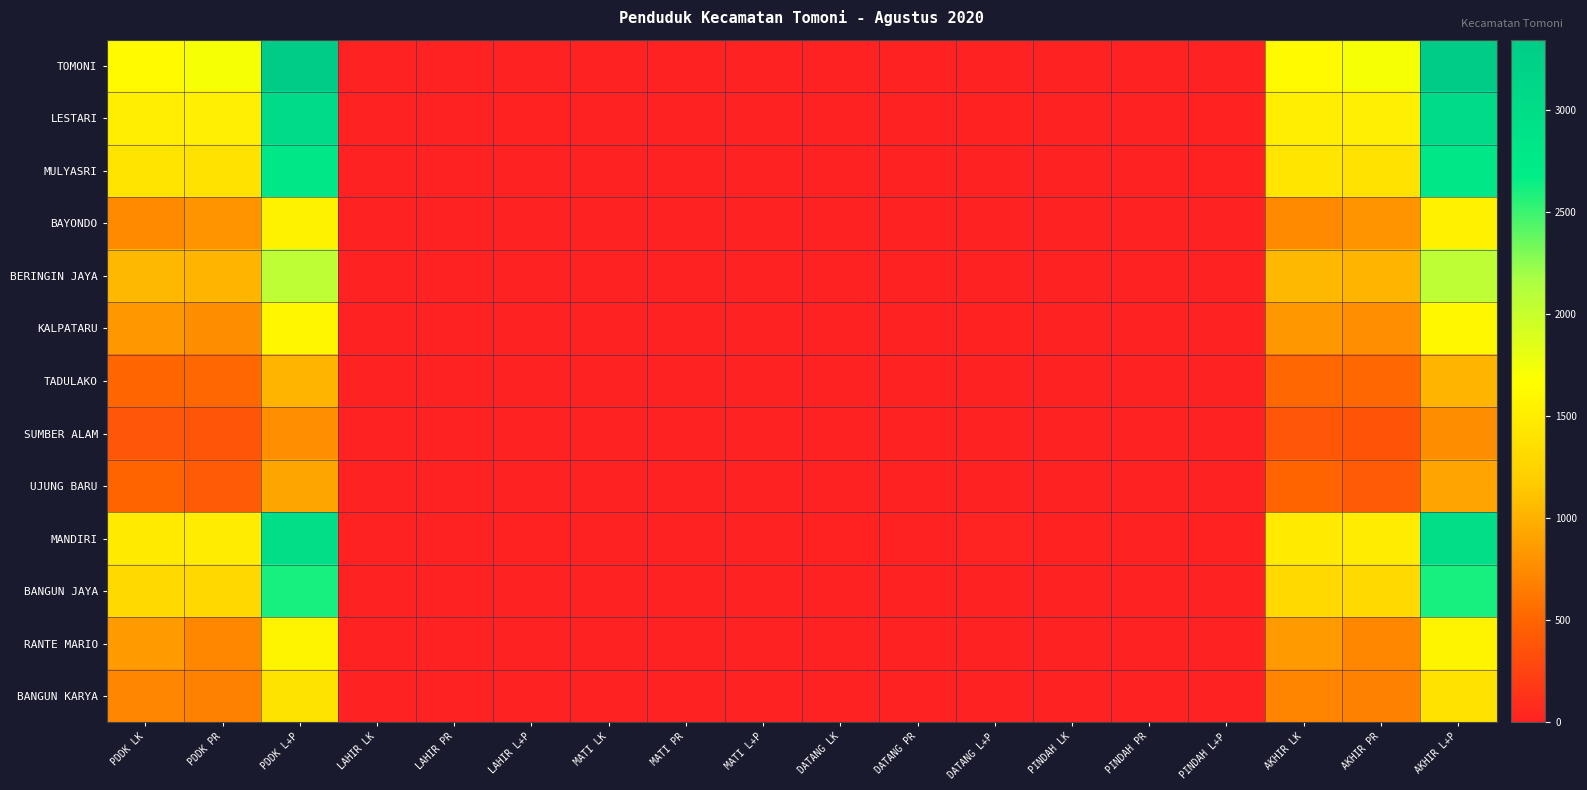

Reading right to left, what are all the values shown in this chart?

TOMONI: AKHIR L+P=3346	AKHIR PR=1715	AKHIR LK=1631	PINDAH L+P=3	PINDAH PR=1	PINDAH LK=2	DATANG L+P=5	DATANG PR=3	DATANG LK=2	MATI L+P=1	MATI PR=1	MATI LK=0	LAHIR L+P=4	LAHIR PR=1	LAHIR LK=3	PDDK L+P=3341	PDDK PR=1713	PDDK LK=1628
LESTARI: AKHIR L+P=3035	AKHIR PR=1521	AKHIR LK=1514	PINDAH L+P=8	PINDAH PR=2	PINDAH LK=6	DATANG L+P=7	DATANG PR=4	DATANG LK=3	MATI L+P=3	MATI PR=1	MATI LK=2	LAHIR L+P=7	LAHIR PR=2	LAHIR LK=5	PDDK L+P=3032	PDDK PR=1518	PDDK LK=1514
MULYASRI: AKHIR L+P=2806	AKHIR PR=1387	AKHIR LK=1419	PINDAH L+P=9	PINDAH PR=6	PINDAH LK=3	DATANG L+P=6	DATANG PR=3	DATANG LK=3	MATI L+P=1	MATI PR=1	MATI LK=0	LAHIR L+P=4	LAHIR PR=3	LAHIR LK=1	PDDK L+P=2806	PDDK PR=1388	PDDK LK=1418
BAYONDO: AKHIR L+P=1542	AKHIR PR=799	AKHIR LK=743	PINDAH L+P=2	PINDAH PR=2	PINDAH LK=0	DATANG L+P=1	DATANG PR=0	DATANG LK=1	MATI L+P=4	MATI PR=4	MATI LK=0	LAHIR L+P=1	LAHIR PR=1	LAHIR LK=0	PDDK L+P=1546	PDDK PR=804	PDDK LK=742
BERINGIN JAYA: AKHIR L+P=2064	AKHIR PR=1021	AKHIR LK=1043	PINDAH L+P=5	PINDAH PR=3	PINDAH LK=2	DATANG L+P=2	DATANG PR=1	DATANG LK=1	MATI L+P=0	MATI PR=0	MATI LK=0	LAHIR L+P=2	LAHIR PR=1	LAHIR LK=1	PDDK L+P=2065	PDDK PR=1022	PDDK LK=1043
KALPATARU: AKHIR L+P=1600	AKHIR PR=765	AKHIR LK=835	PINDAH L+P=2	PINDAH PR=2	PINDAH LK=0	DATANG L+P=9	DATANG PR=4	DATANG LK=5	MATI L+P=0	MATI PR=0	MATI LK=0	LAHIR L+P=2	LAHIR PR=1	LAHIR LK=1	PDDK L+P=1591	PDDK PR=762	PDDK LK=829
TADULAKO: AKHIR L+P=1025	AKHIR PR=515	AKHIR LK=510	PINDAH L+P=0	PINDAH PR=0	PINDAH LK=0	DATANG L+P=5	DATANG PR=3	DATANG LK=2	MATI L+P=0	MATI PR=0	MATI LK=0	LAHIR L+P=2	LAHIR PR=0	LAHIR LK=2	PDDK L+P=1018	PDDK PR=512	PDDK LK=506
SUMBER ALAM: AKHIR L+P=764	AKHIR PR=378	AKHIR LK=386	PINDAH L+P=0	PINDAH PR=0	PINDAH LK=0	DATANG L+P=1	DATANG PR=0	DATANG LK=1	MATI L+P=3	MATI PR=2	MATI LK=1	LAHIR L+P=0	LAHIR PR=0	LAHIR LK=0	PDDK L+P=766	PDDK PR=380	PDDK LK=386
UJUNG BARU: AKHIR L+P=913	AKHIR PR=422	AKHIR LK=491	PINDAH L+P=3	PINDAH PR=1	PINDAH LK=2	DATANG L+P=0	DATANG PR=0	DATANG LK=0	MATI L+P=1	MATI PR=1	MATI LK=0	LAHIR L+P=0	LAHIR PR=0	LAHIR LK=0	PDDK L+P=917	PDDK PR=424	PDDK LK=493
MANDIRI: AKHIR L+P=2964	AKHIR PR=1492	AKHIR LK=1472	PINDAH L+P=12	PINDAH PR=5	PINDAH LK=7	DATANG L+P=14	DATANG PR=6	DATANG LK=8	MATI L+P=2	MATI PR=0	MATI LK=2	LAHIR L+P=9	LAHIR PR=5	LAHIR LK=4	PDDK L+P=2955	PDDK PR=1486	PDDK LK=1469
BANGUN JAYA: AKHIR L+P=2606	AKHIR PR=1301	AKHIR LK=1305	PINDAH L+P=1	PINDAH PR=0	PINDAH LK=1	DATANG L+P=4	DATANG PR=2	DATANG LK=2	MATI L+P=0	MATI PR=0	MATI LK=0	LAHIR L+P=1	LAHIR PR=1	LAHIR LK=0	PDDK L+P=2602	PDDK PR=1298	PDDK LK=1304
RANTE MARIO: AKHIR L+P=1572	AKHIR PR=724	AKHIR LK=848	PINDAH L+P=1	PINDAH PR=0	PINDAH LK=1	DATANG L+P=3	DATANG PR=3	DATANG LK=0	MATI L+P=0	MATI PR=0	MATI LK=0	LAHIR L+P=1	LAHIR PR=1	LAHIR LK=0	PDDK L+P=1569	PDDK PR=720	PDDK LK=849
BANGUN KARYA: AKHIR L+P=1398	AKHIR PR=686	AKHIR LK=712	PINDAH L+P=4	PINDAH PR=1	PINDAH LK=3	DATANG L+P=0	DATANG PR=0	DATANG LK=0	MATI L+P=0	MATI PR=0	MATI LK=0	LAHIR L+P=2	LAHIR PR=2	LAHIR LK=0	PDDK L+P=1400	PDDK PR=685	PDDK LK=715